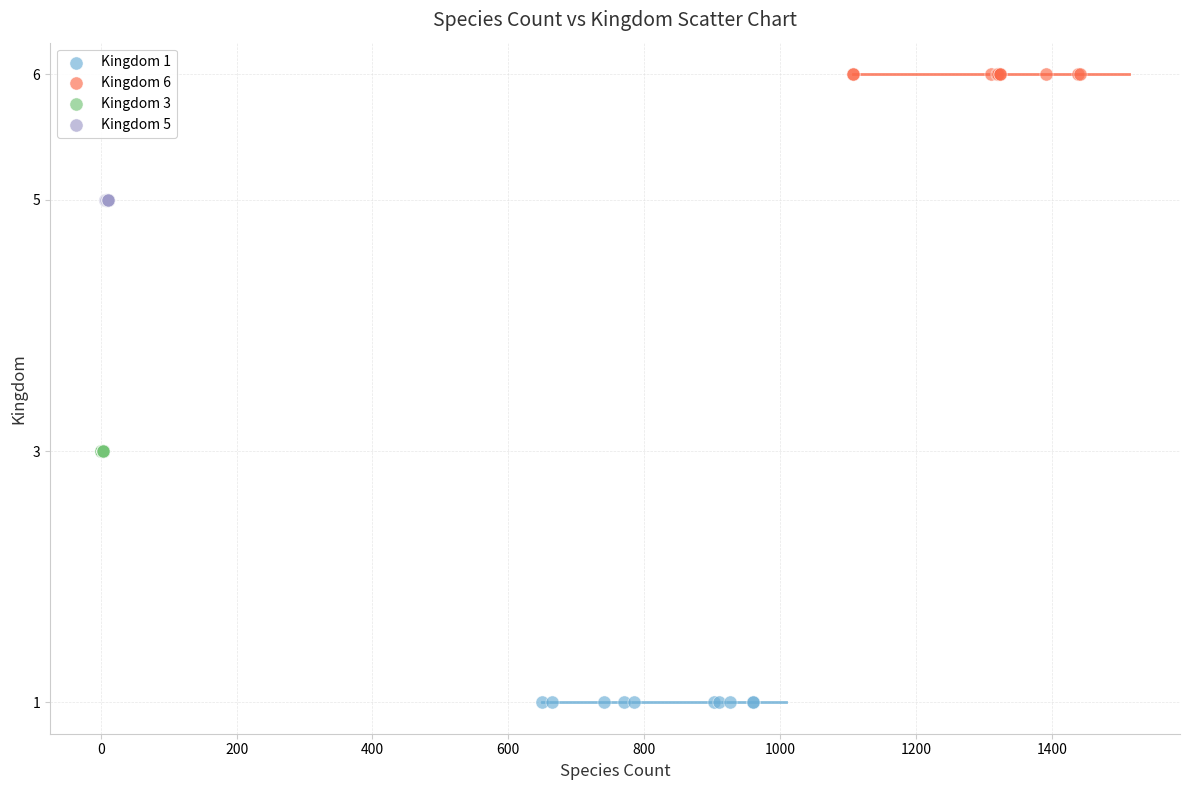

Which series contains the lowest Y value?

Kingdom 1